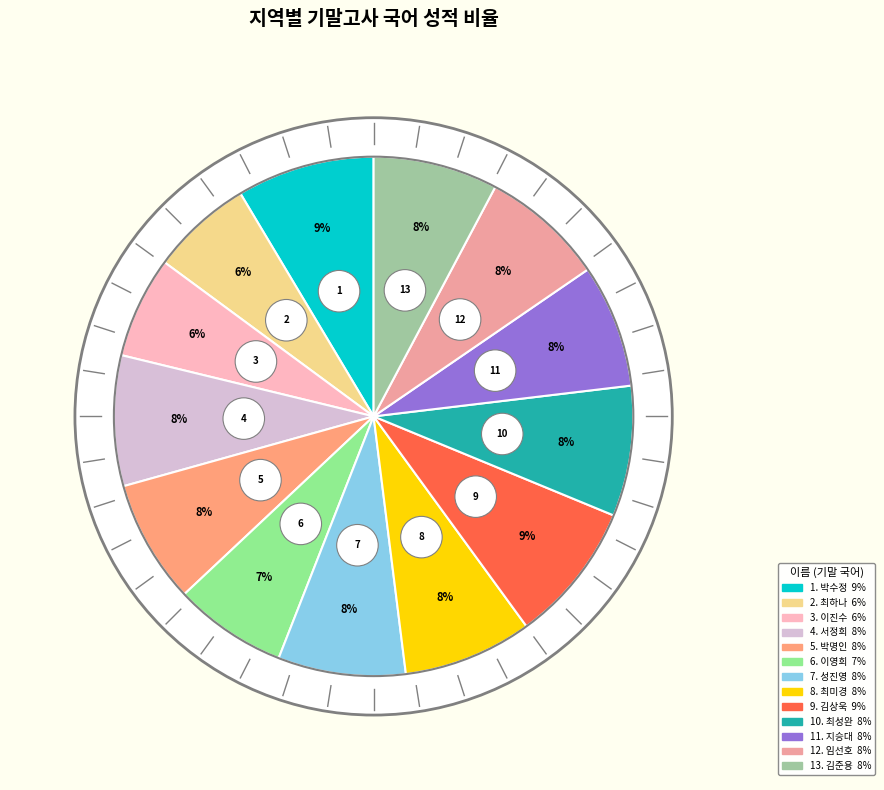

Rank the categories by value from highest to lowest.

김상욱(강원 강릉), 박수정(충남 천안), 서정희(강원 춘천), 최성완(충남 서산), 최미경(서울 마포), 성진영(충북 제천), 김준용(강원 홍천), 박명인(서울 잠실), 지승대(경기 시흥), 임선호(서울 성북), 이영희(경기 수원), 최하나(충북 청주), 이진수(경기 안산)